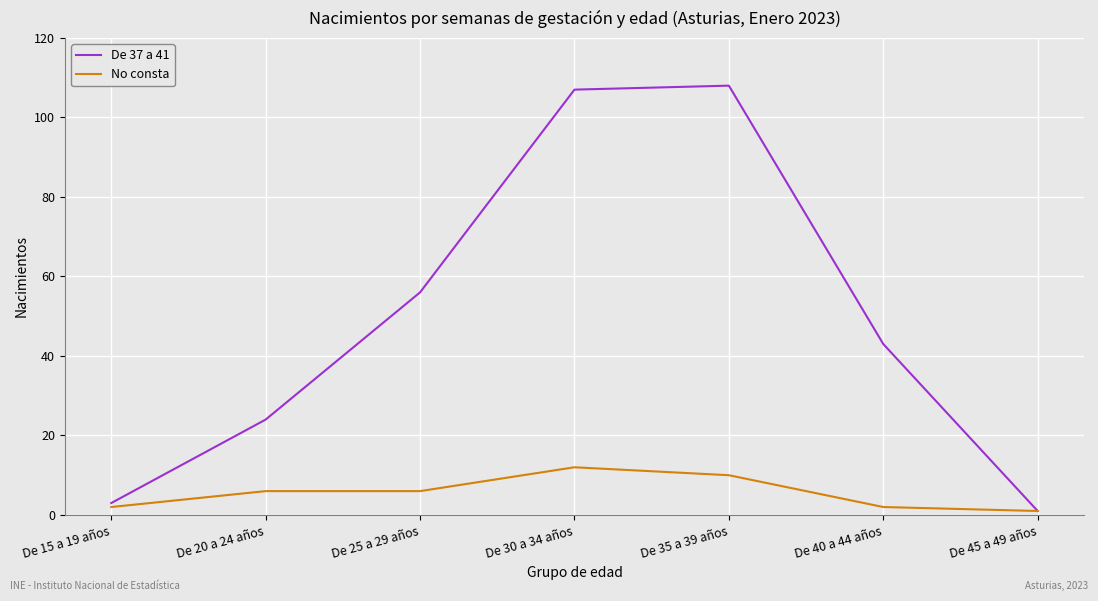

What are all the series names shown in the legend?

De 37 a 41, No consta